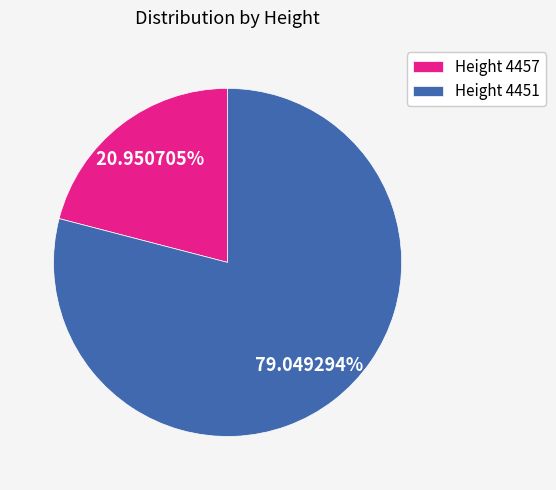

Which slice is the largest?

Height 4451